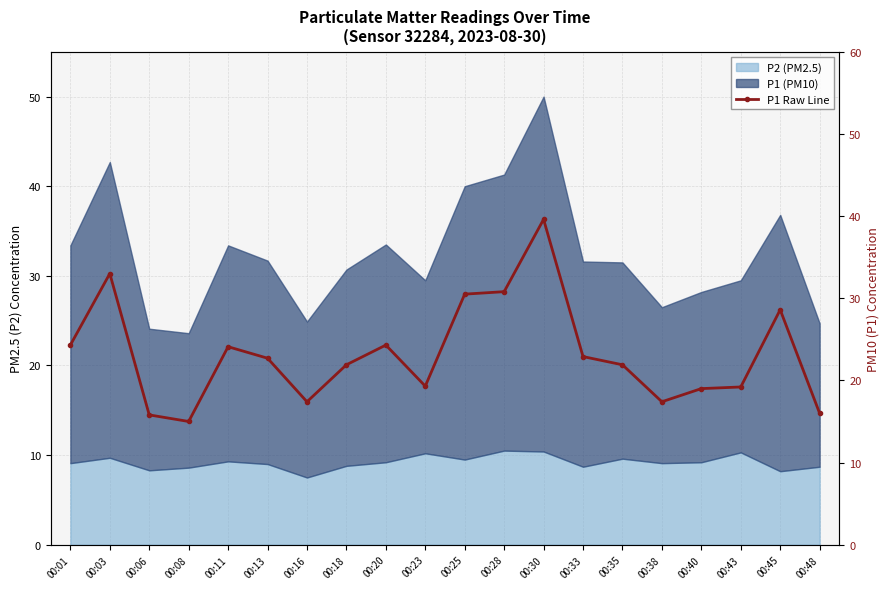

Reading left to right, extract all data points from this chart.

24.3	33.0	15.8	15.0	24.1	22.7	17.4	21.9	24.3	19.3	30.5	30.8	39.6	22.9	21.9	17.4	19.0	19.2	28.6	16.0